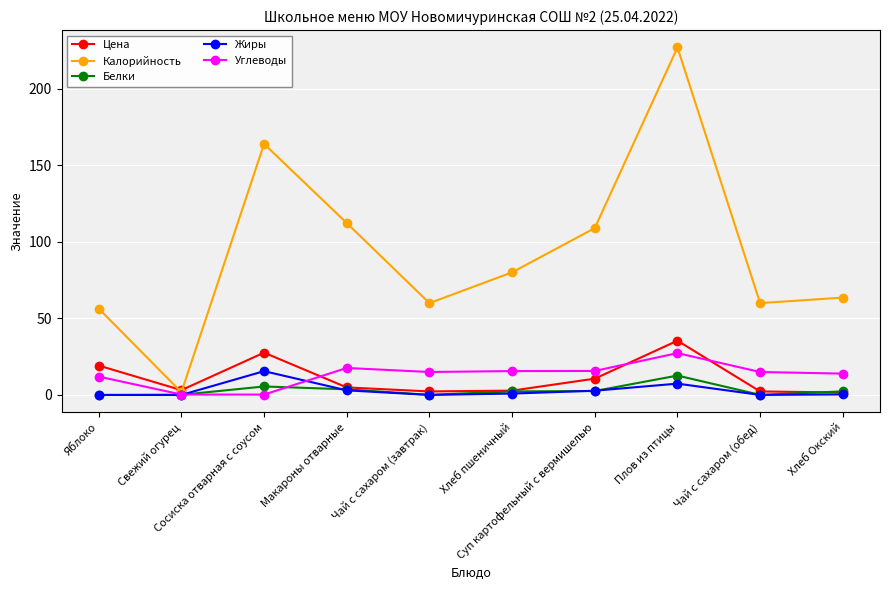

What is the maximum value for Белки?

12.7